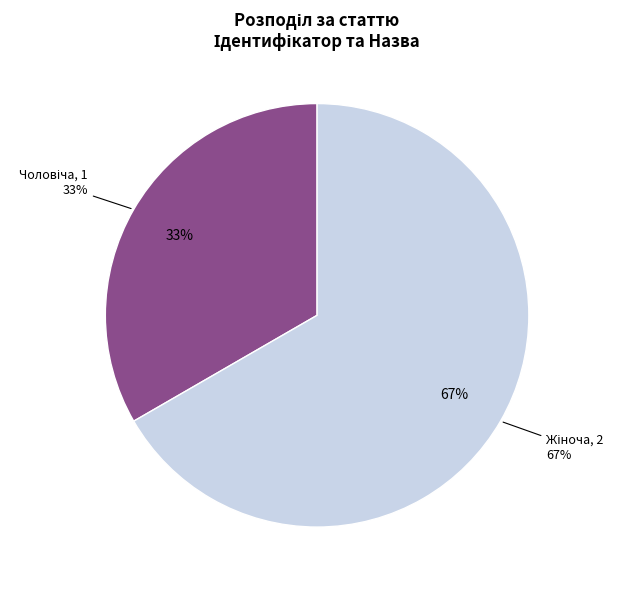

Approximately how many times larger is the value at Чоловіча compared to Жіноча?

0.5